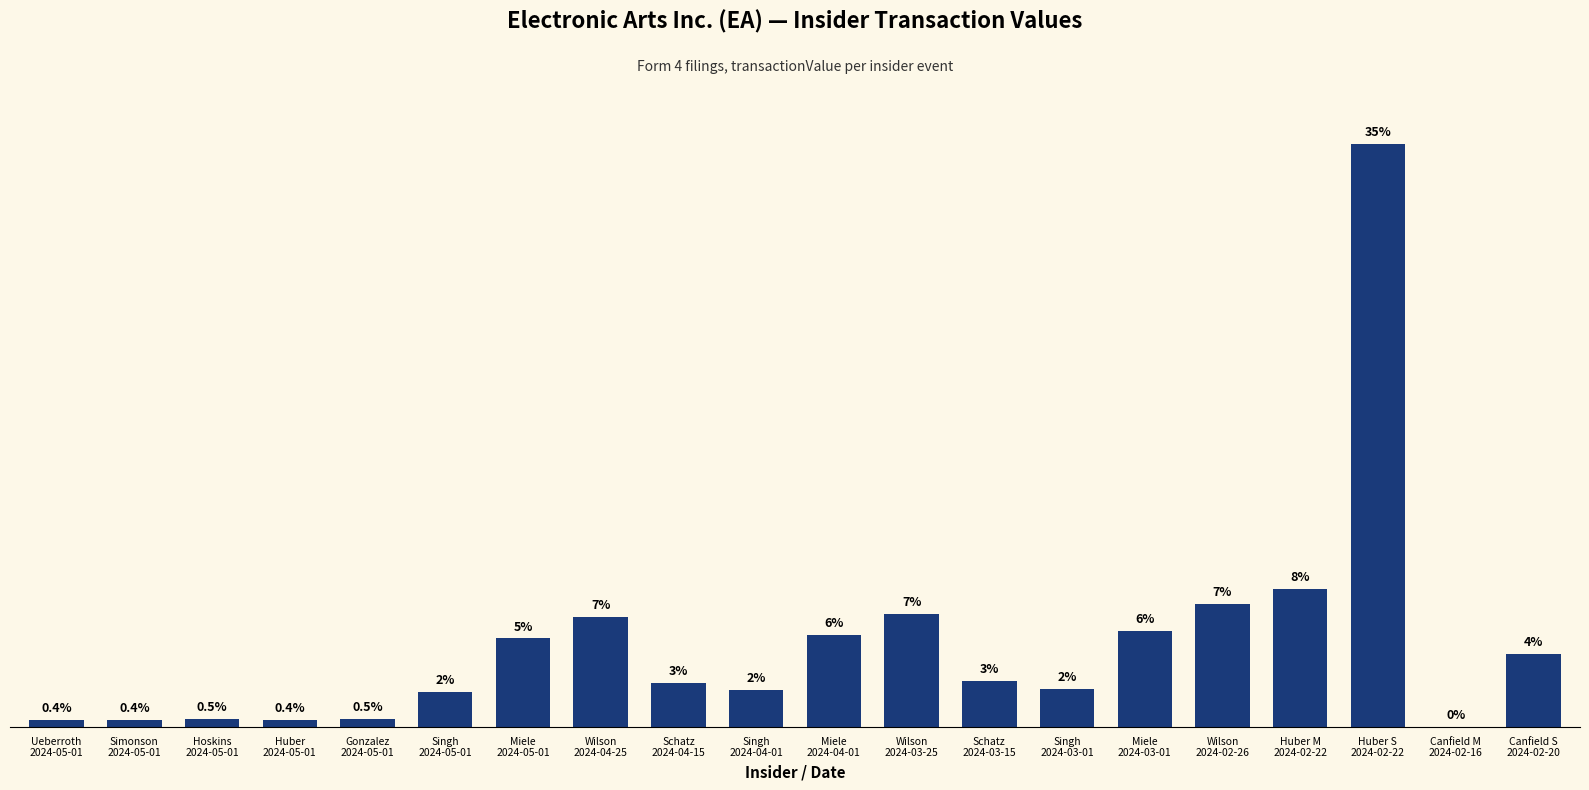

What is the greatest value displayed?

1684624